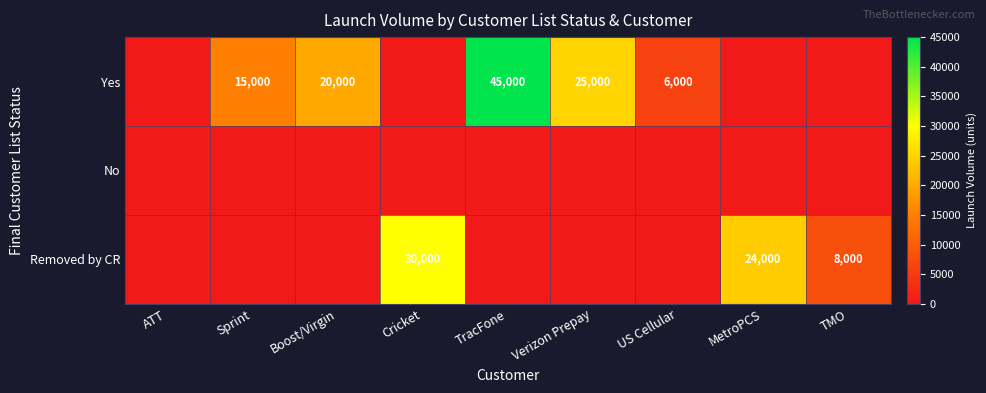

The value of Yes at Sprint is 15000. True or false?

True